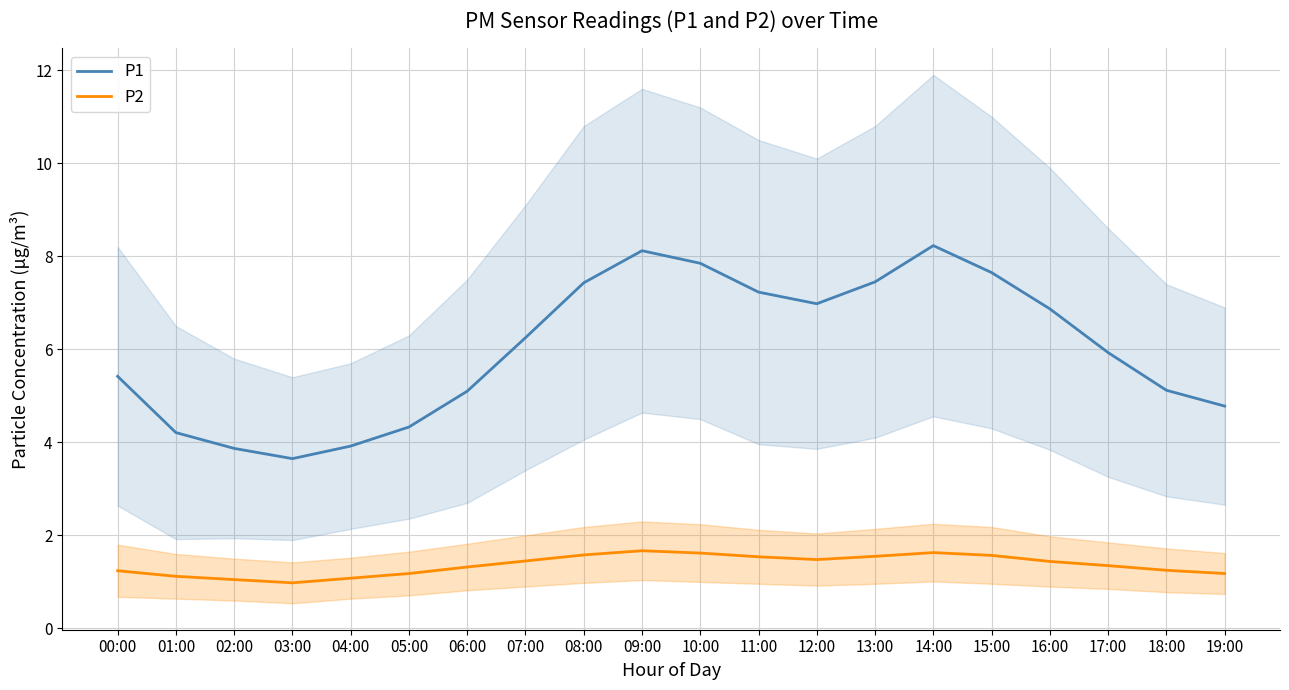

What are all the series names shown in the legend?

P1, P2